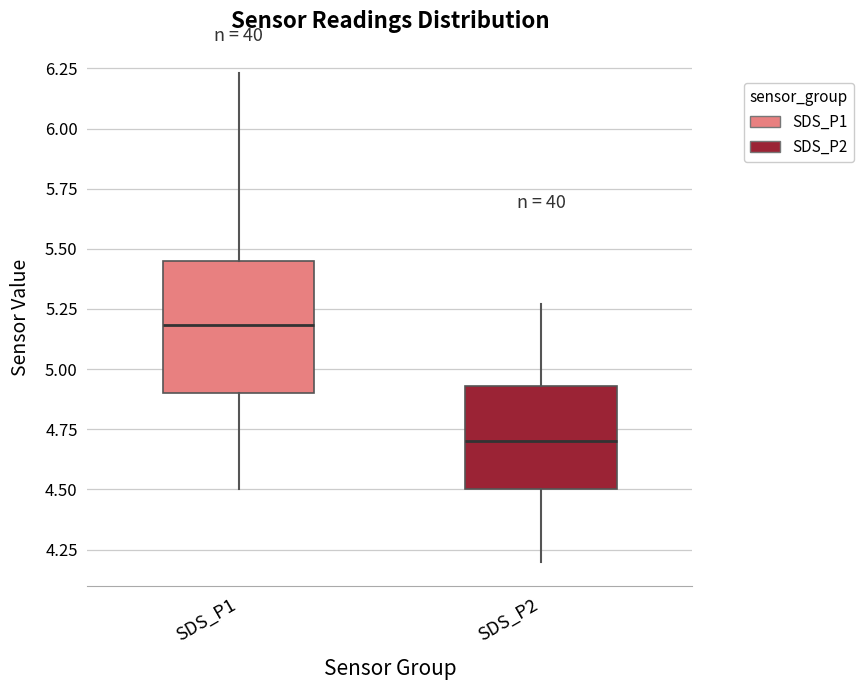

Where does the lower whisker of the box for SDS_P1 end on the y-axis? The values are not printed on the chart, so give them approximately, as read against the axis.

4.50